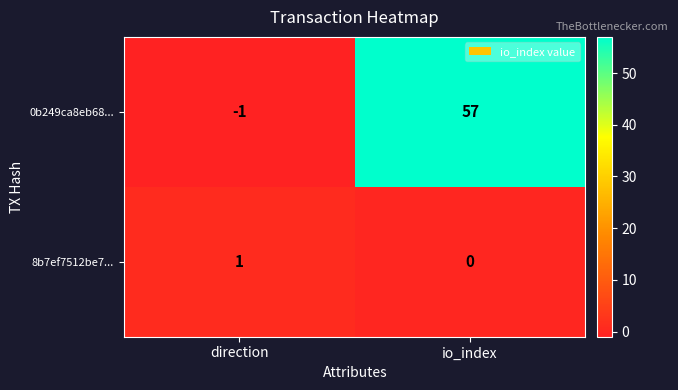

What is the difference between the highest and lowest values at direction?

2